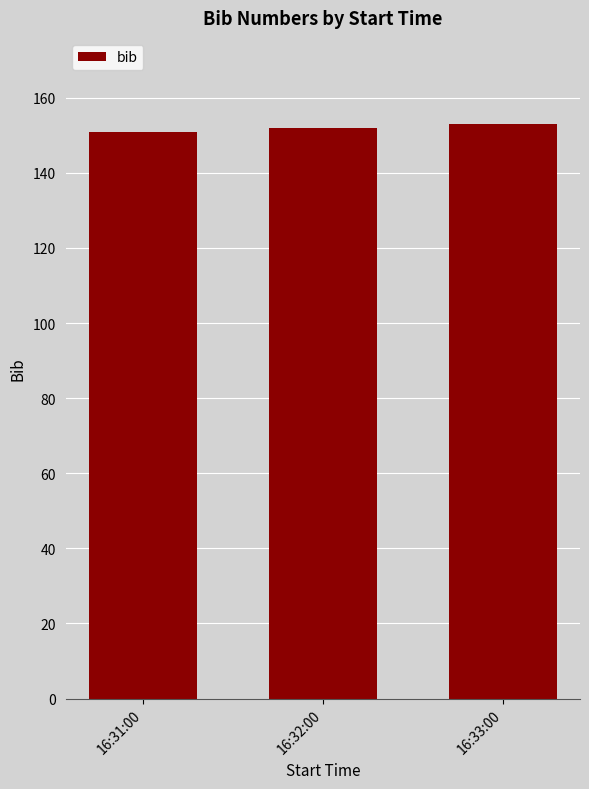

Reading left to right, transcribe all the data shown in this chart.

16:31:00=151	16:32:00=152	16:33:00=153